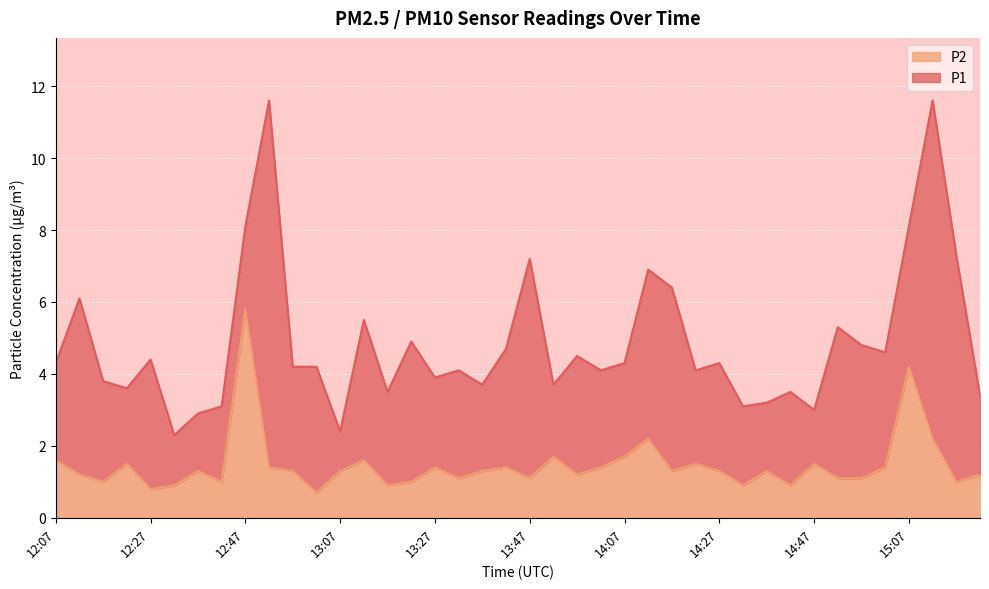

At which category does the chart reach its minimum across all series?

13:02